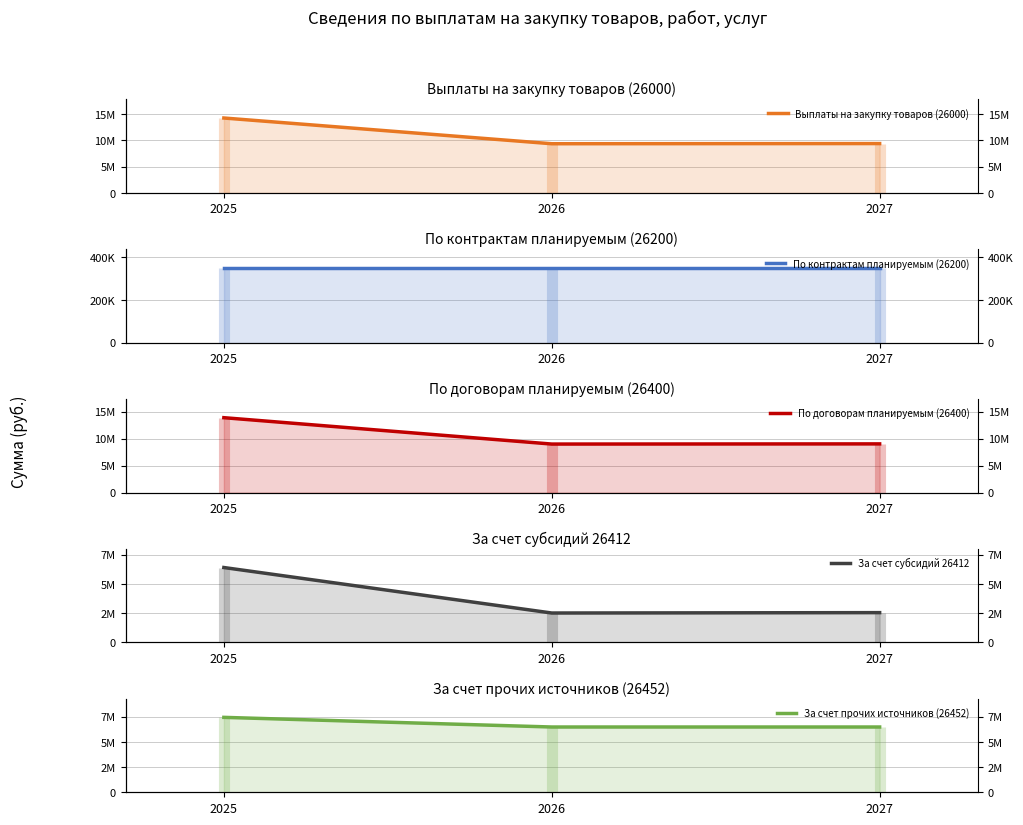

Which label corresponds to the largest value in the chart?

2025